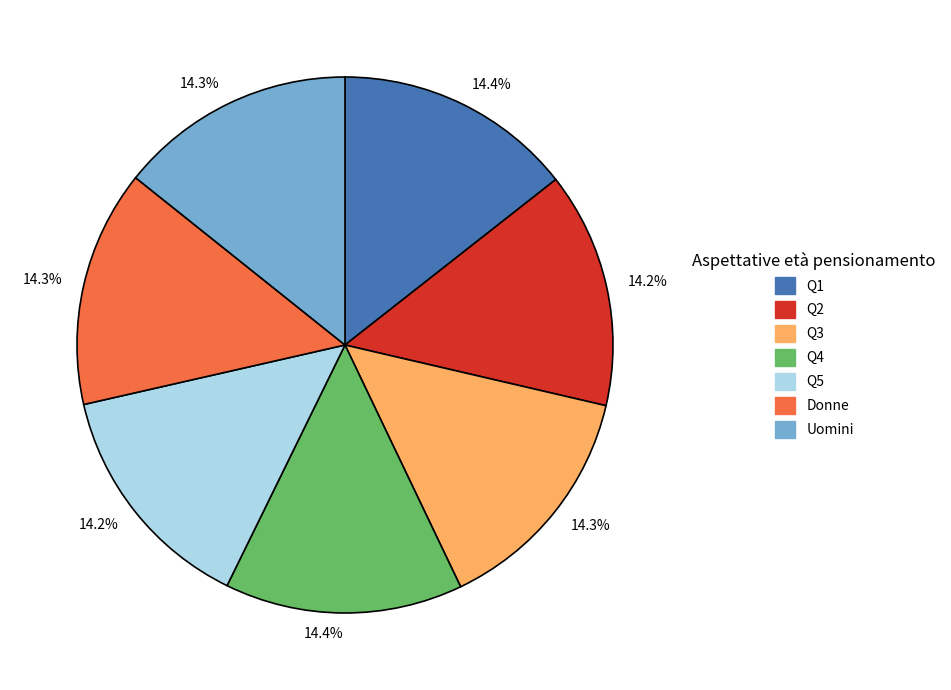

What percentage is NOT represented by Q4?

85.6%